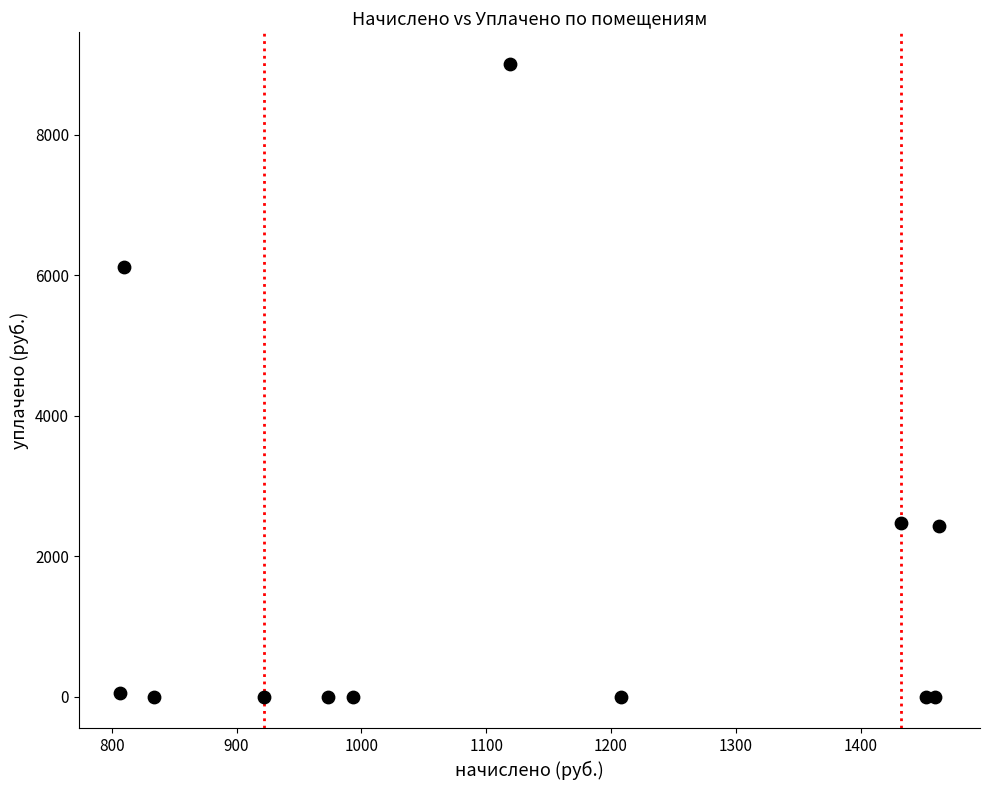

What Y value in the scatter plot is closest to 4504?

6111.8